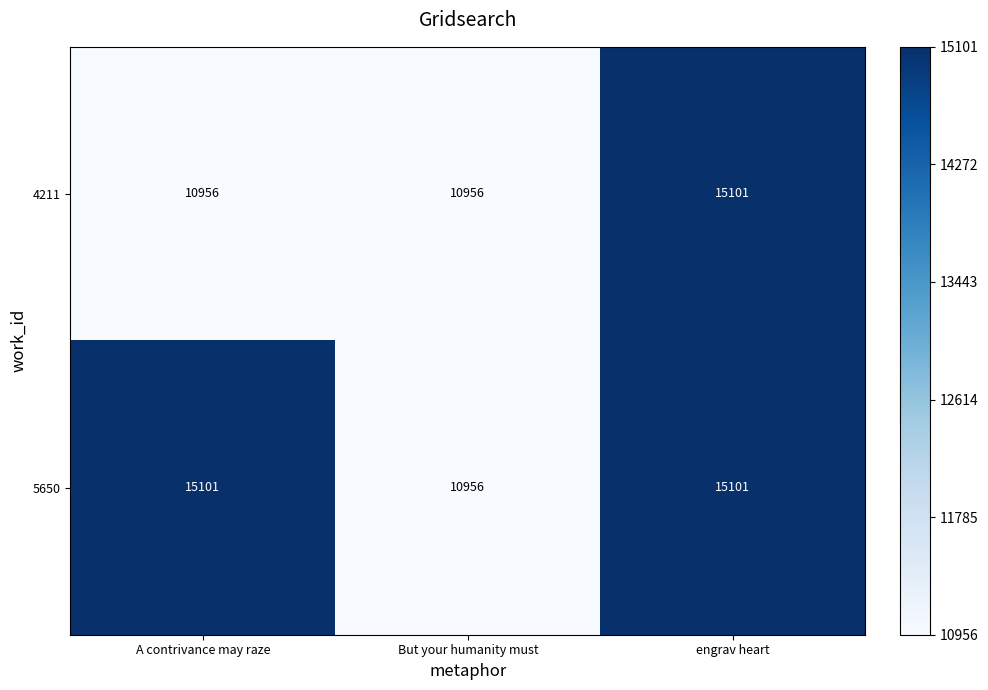

True or false: 4211 has a value of 2661 at A contrivance may raze.

False